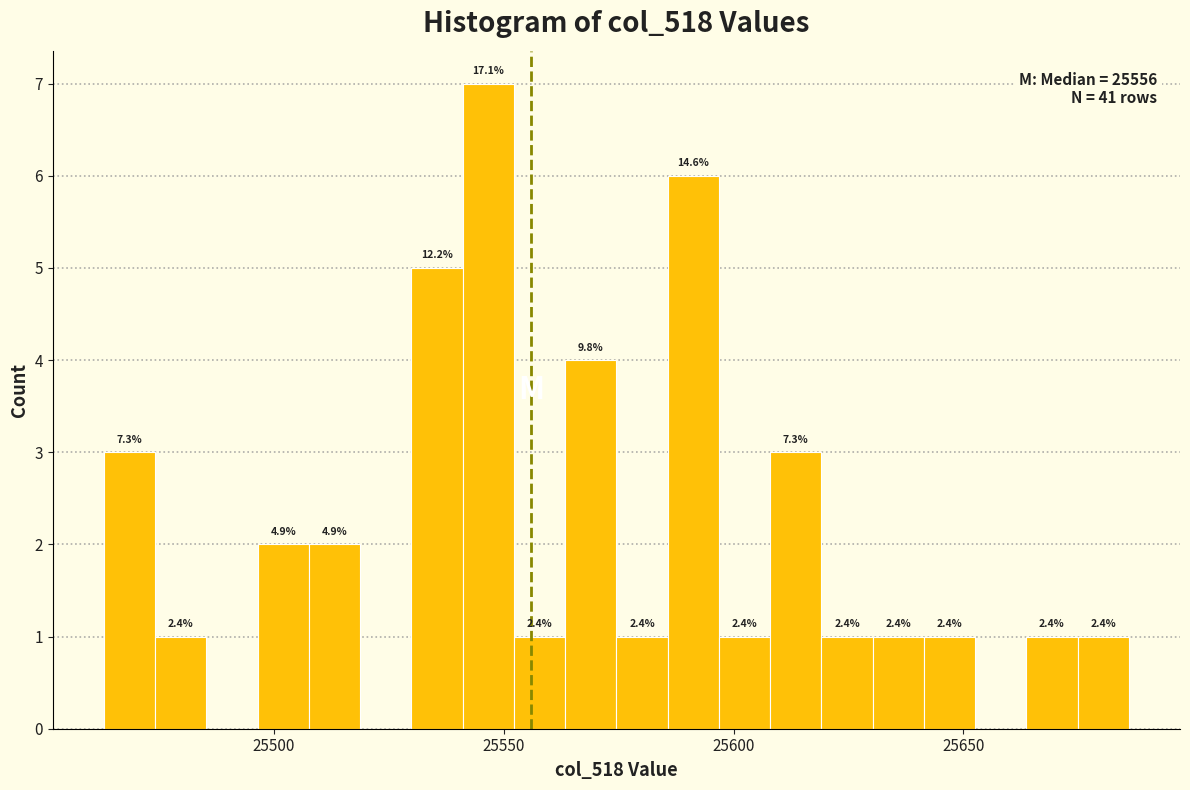

Read against the x-axis, roughly where is the centre of the tallest bar?

25545